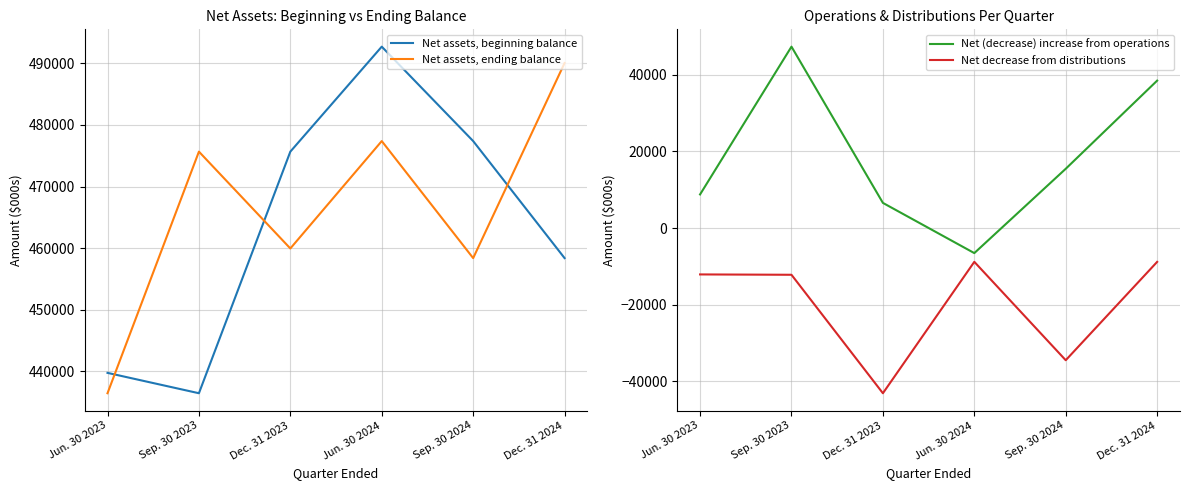

List the series in order of their peak value, lowest first.

Net decrease from distributions, Net (decrease) increase from operations, Net assets, ending balance, Net assets, beginning balance